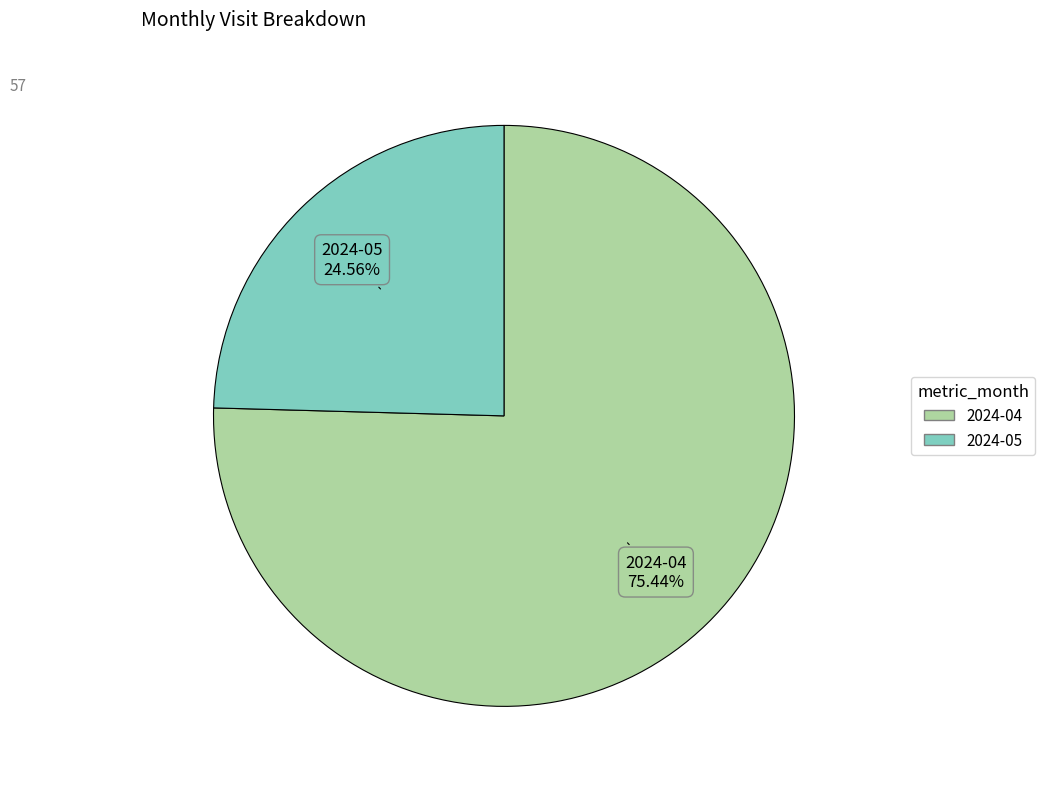

True or false: 2024-05 accounts for 36% of the total.

False